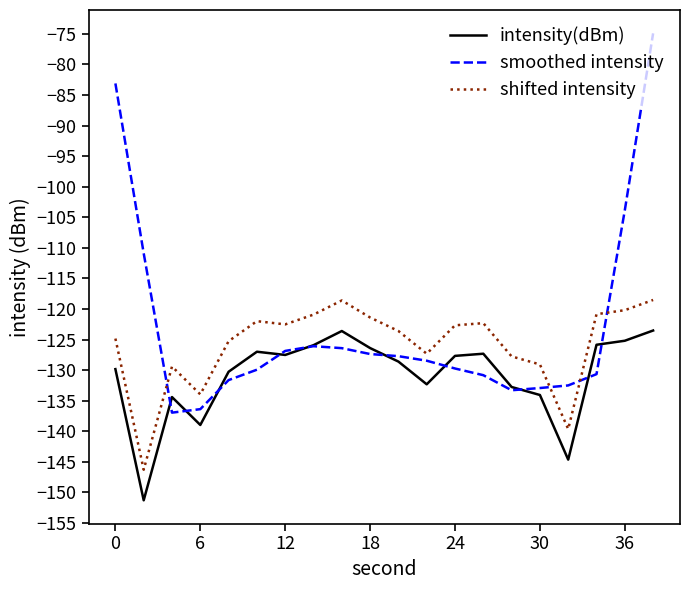

List the series in order of their overall mean, lowest first.

intensity(dBm), shifted intensity, smoothed intensity